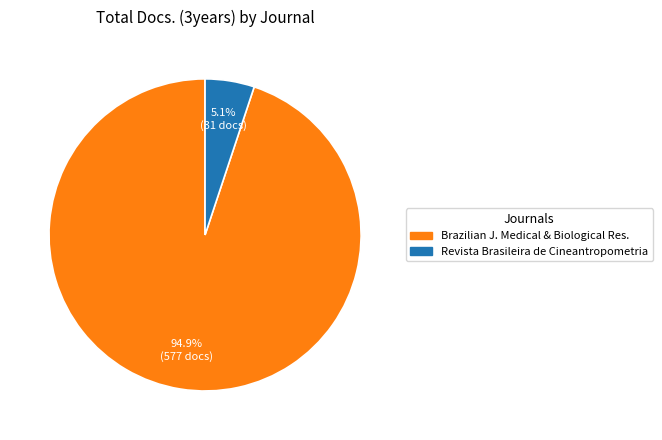

Does any single category account for the majority?

Yes